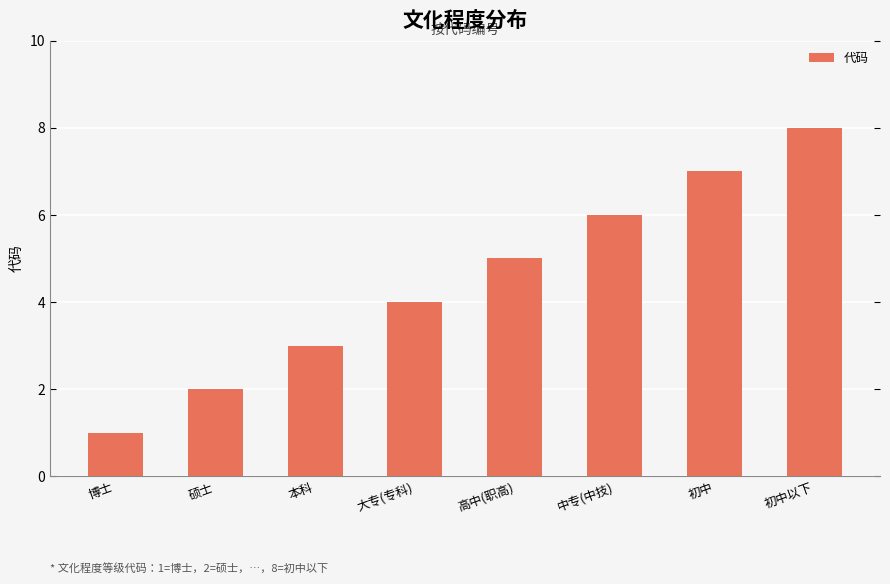

List the labels in order of value, largest first.

初中以下, 初中, 中专(中技), 高中(职高), 大专(专科), 本科, 硕士, 博士